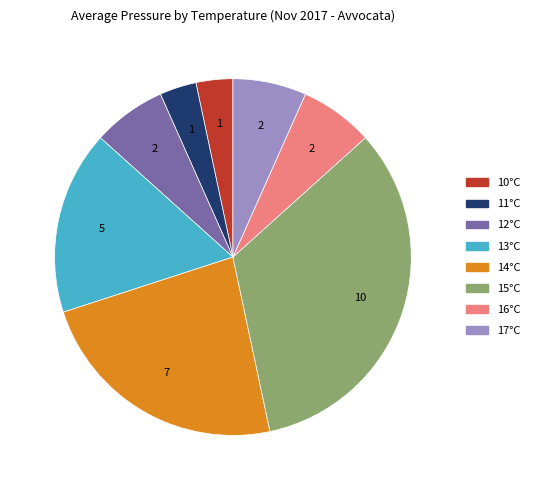

Is 10°C the majority of the pie?

No